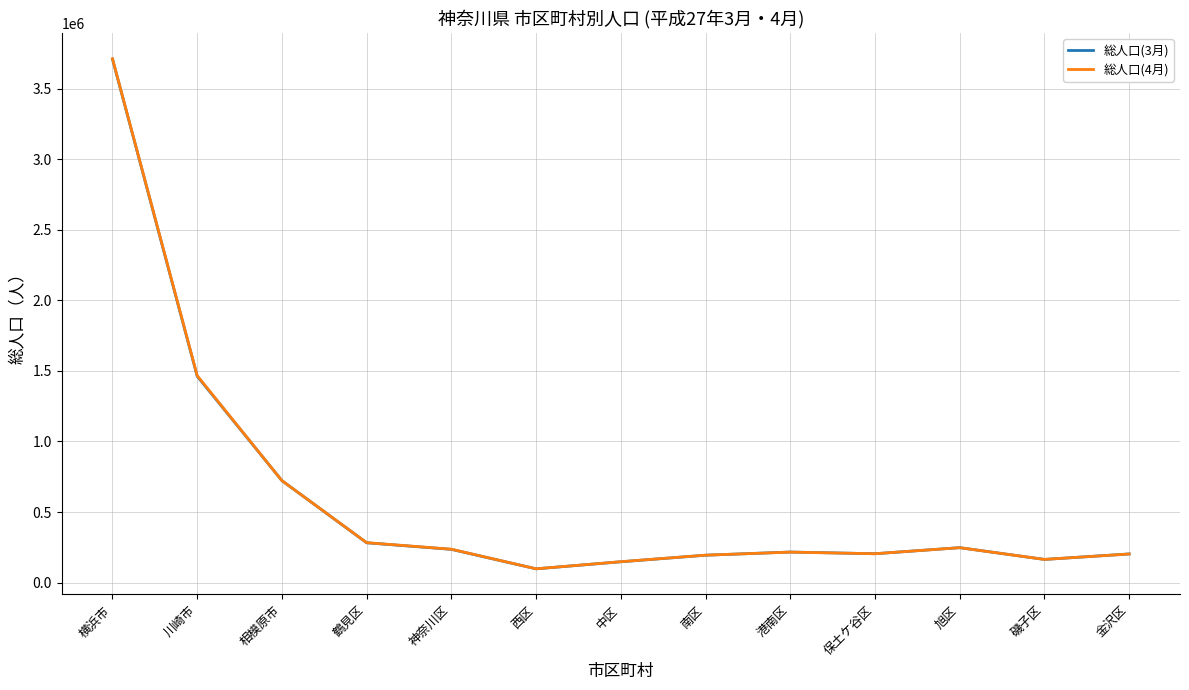

What is the total value across all series at 金沢区?

405670